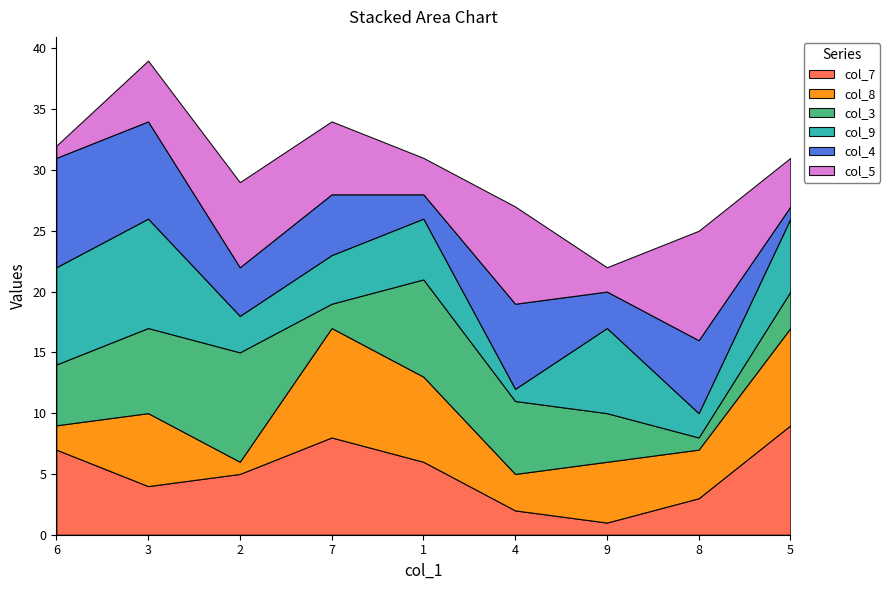

Which series has the largest total across all categories?

col_7